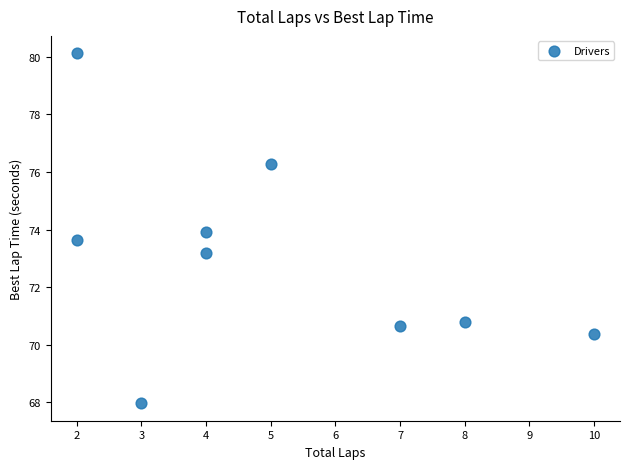

What is the average Y value?

73.0